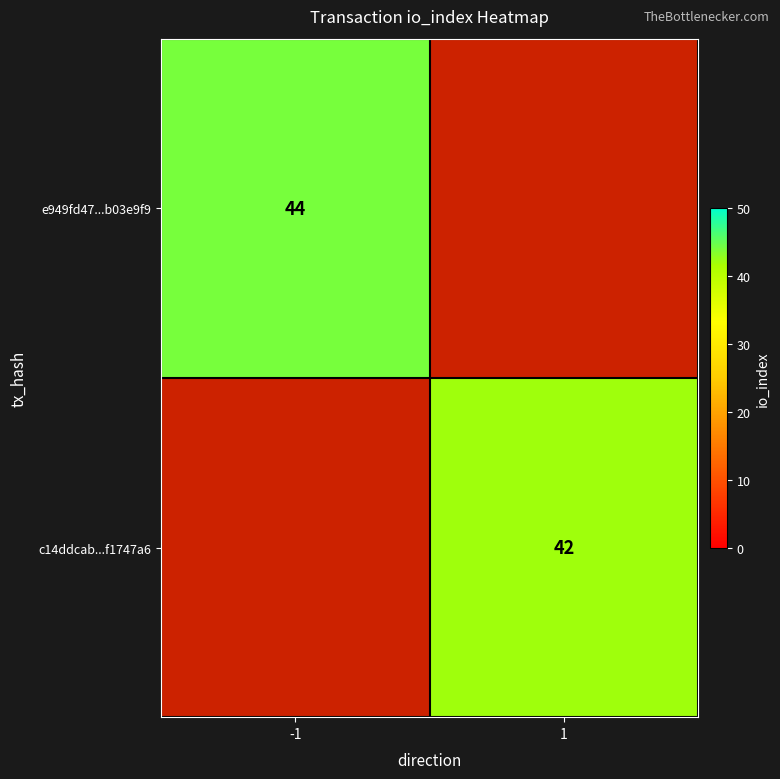

The value of c14ddcab...f1747a6 at 1 is 14. True or false?

False